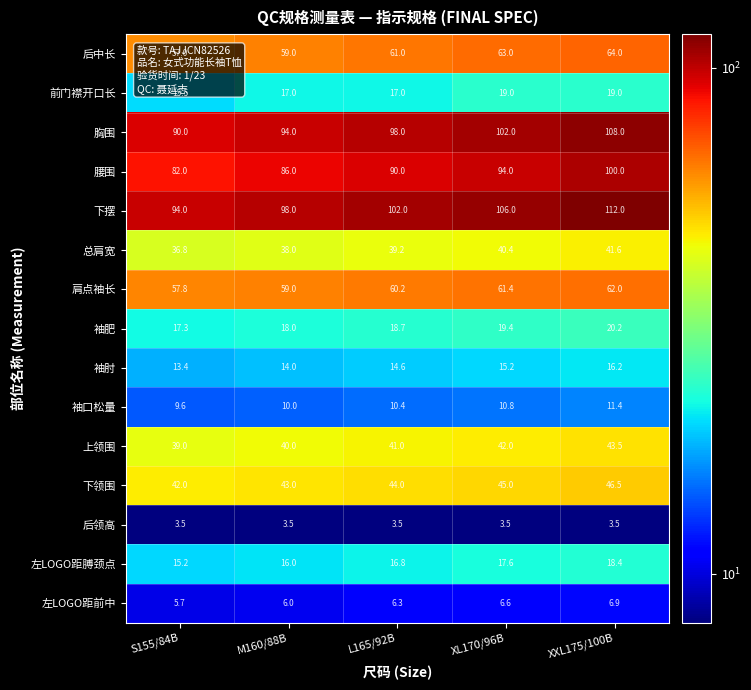

What is the difference between the second highest and second lowest values in the 前门襟开口长 series?

2.0